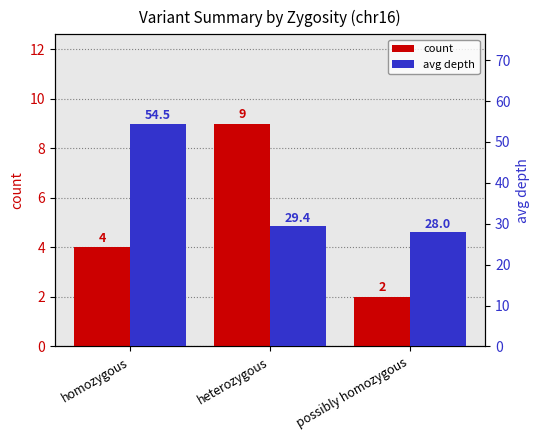

What are all the series names shown in the legend?

count, avg depth